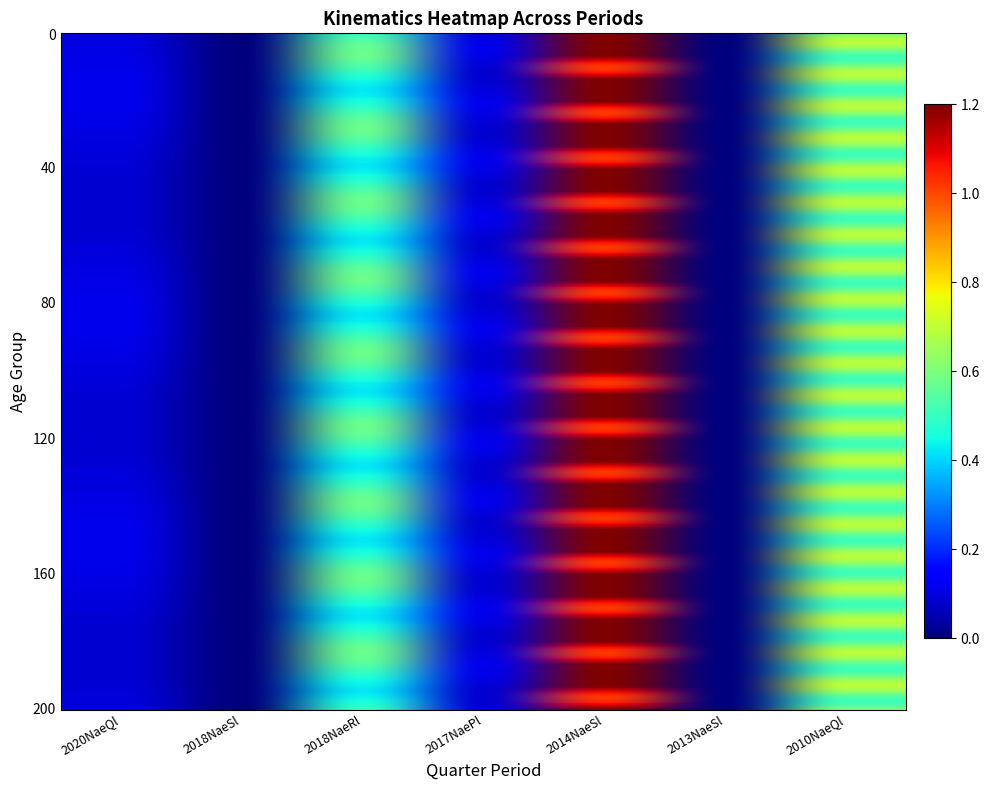

Reading left to right, extract all data points from this chart.

2020NaeQl quarter: 0=0.1	1=0.1	2=0.1	3=0.1	4=0.1	5=0.1	6=0.1
2018NaeSl quarter: 0=0.0	1=0.0	2=0.0	3=0.0	4=0.0	5=0.0	6=0.0
2018NaeRl quarter: 0=0.5	1=0.5	2=0.5	3=0.5	4=0.5	5=0.5	6=0.5
2017NaePl quarter: 0=0.1	1=0.1	2=0.1	3=0.1	4=0.1	5=0.1	6=0.1
2014NaeSl quarter: 0=1.2	1=1.2	2=1.2	3=1.2	4=1.2	5=1.2	6=1.2
2013NaeSl quarter: 0=0.0	1=0.0	2=0.0	3=0.0	4=0.0	5=0.0	6=0.0
2010NaeQl quarter: 0=0.6	1=0.6	2=0.6	3=0.6	4=0.6	5=0.6	6=0.6